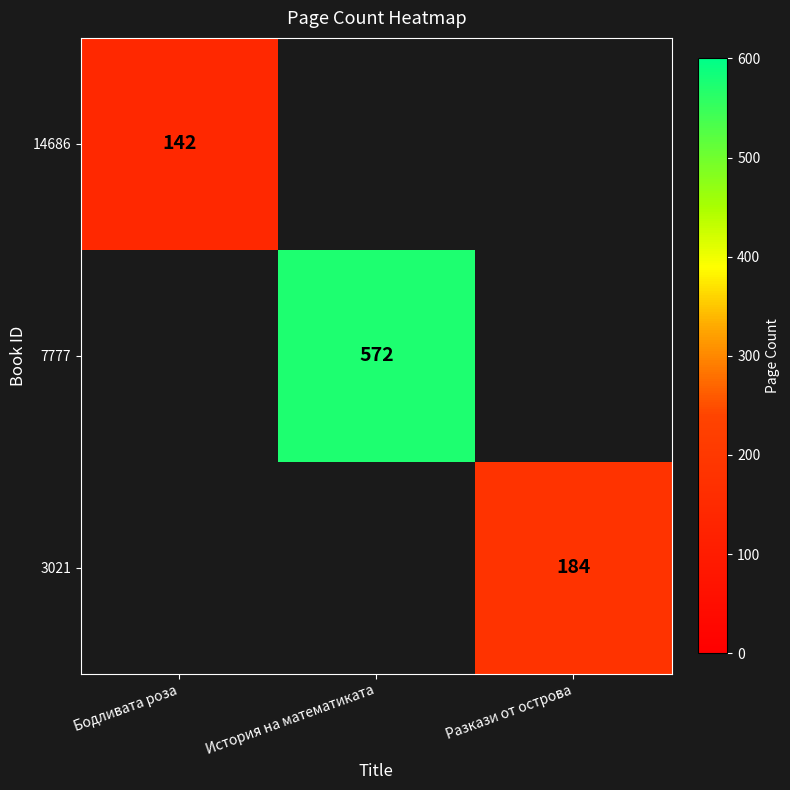

True or false: 7777 has a value of 572 at История на математиката.

True